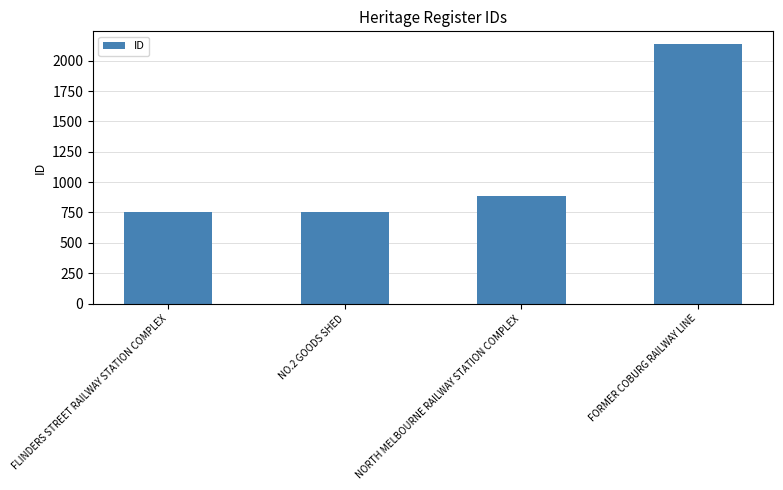

What is the ratio of the value at FORMER COBURG RAILWAY LINE to the value at NORTH MELBOURNE RAILWAY STATION COMPLEX?

2.4